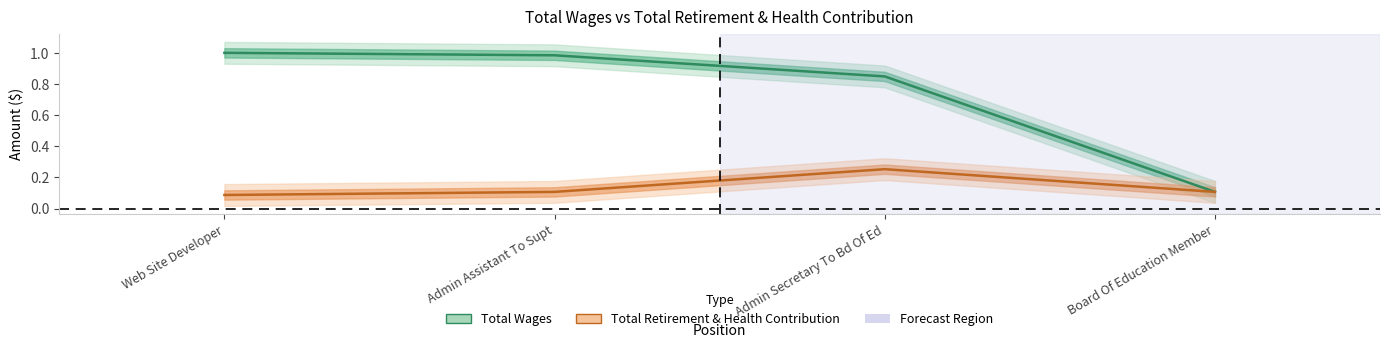

Between Admin Assistant To Supt and Board Of Education Member, which series saw the biggest shift?

Total Wages